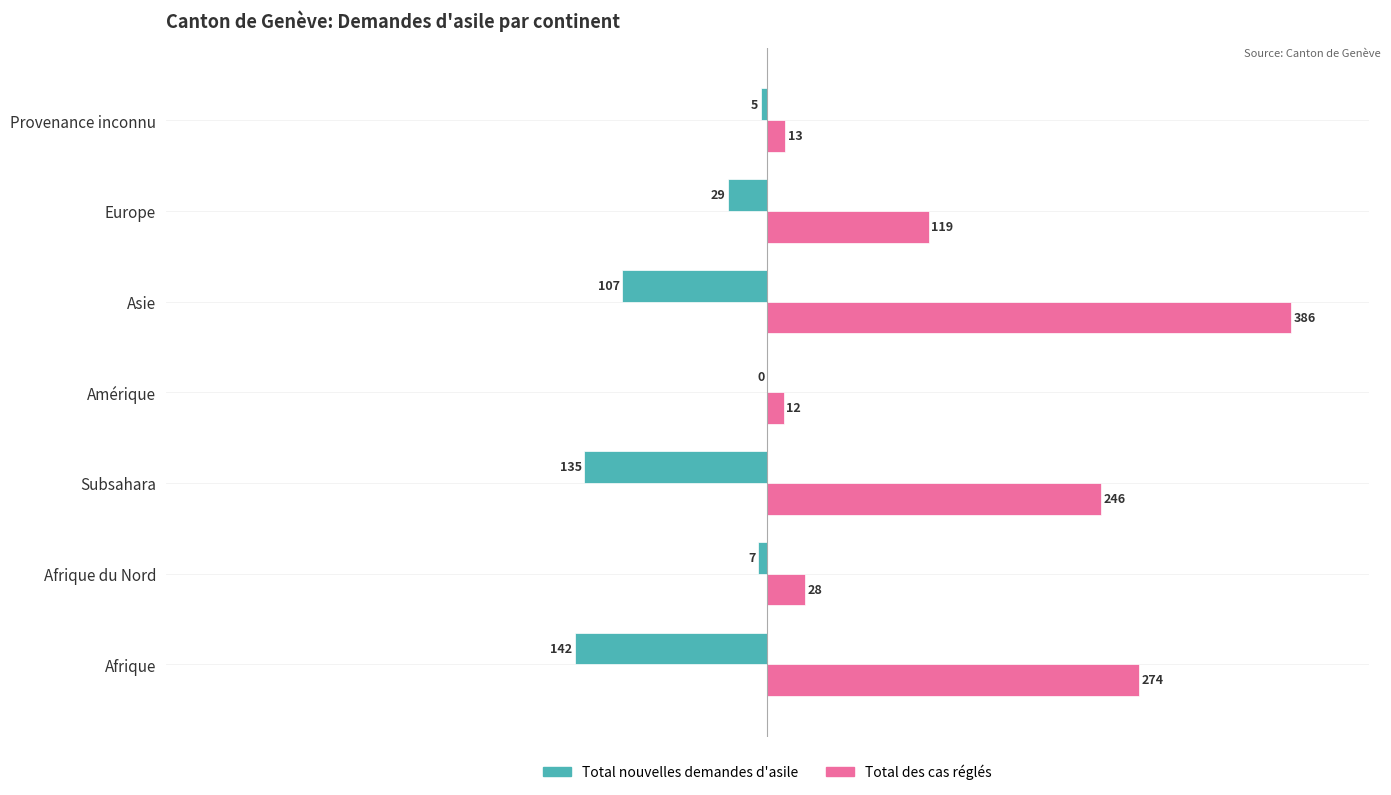

What are all the series names shown in the legend?

Total nouvelles demandes d'asile, Total des cas réglés